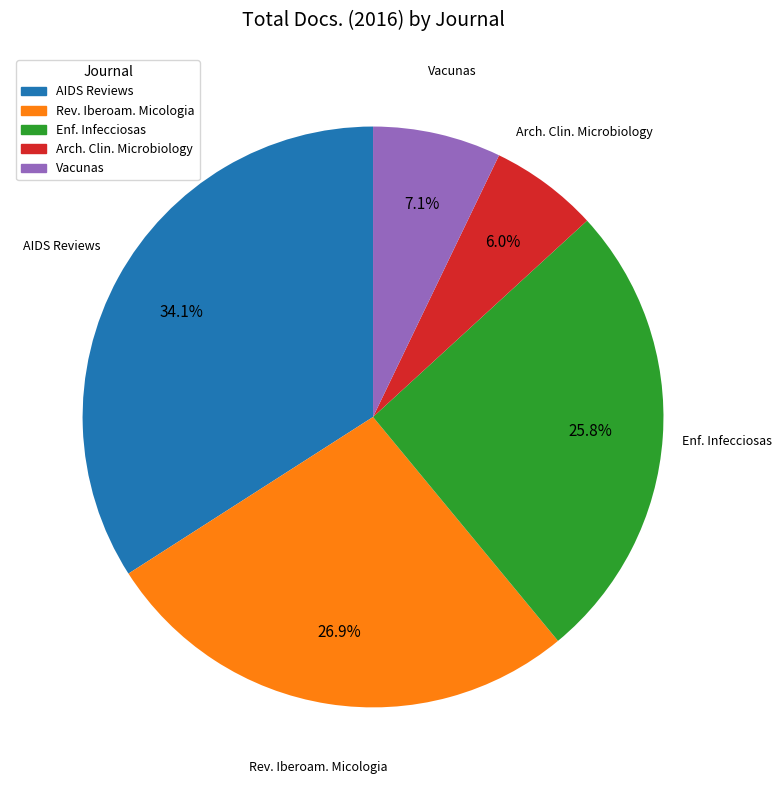

Count the number of slices in the pie.

5